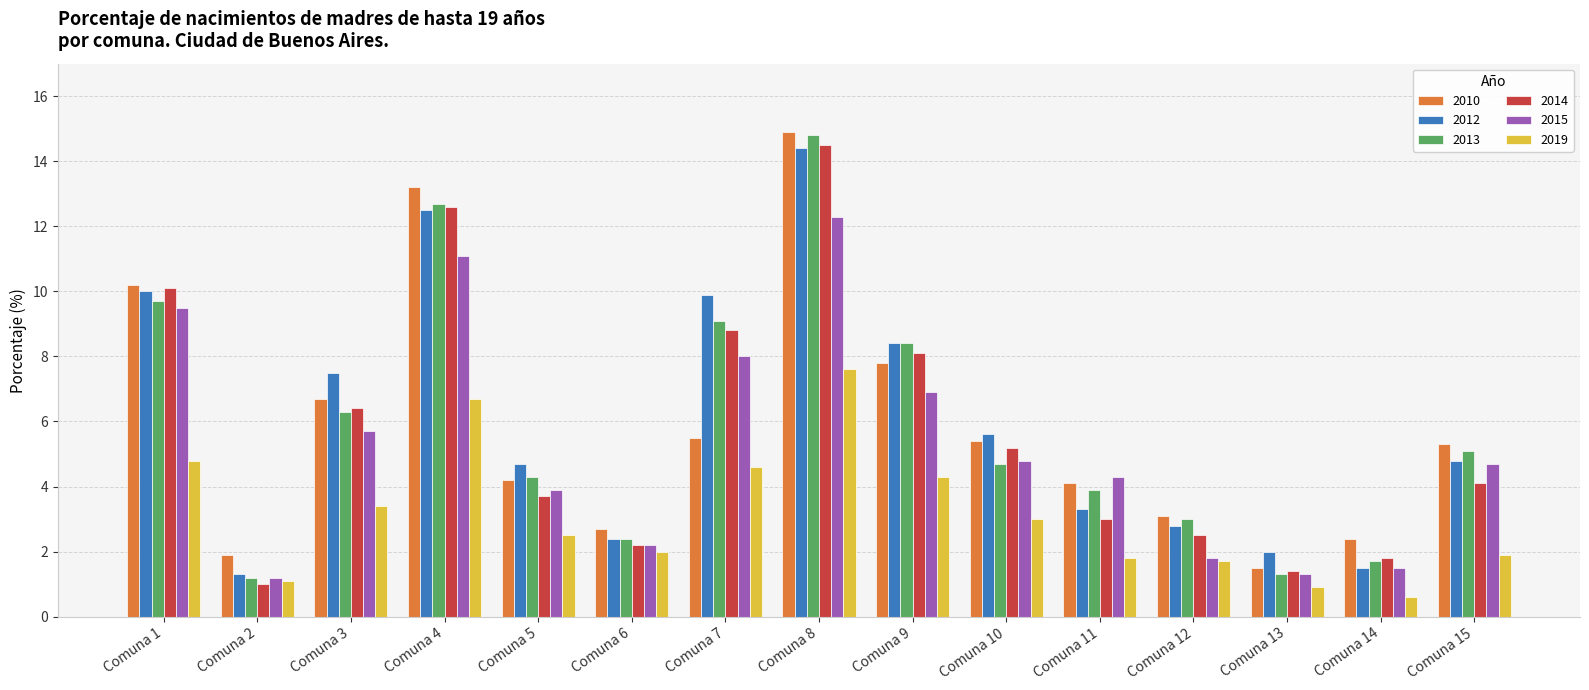

At how many categories does at least one series exceed 8?

5